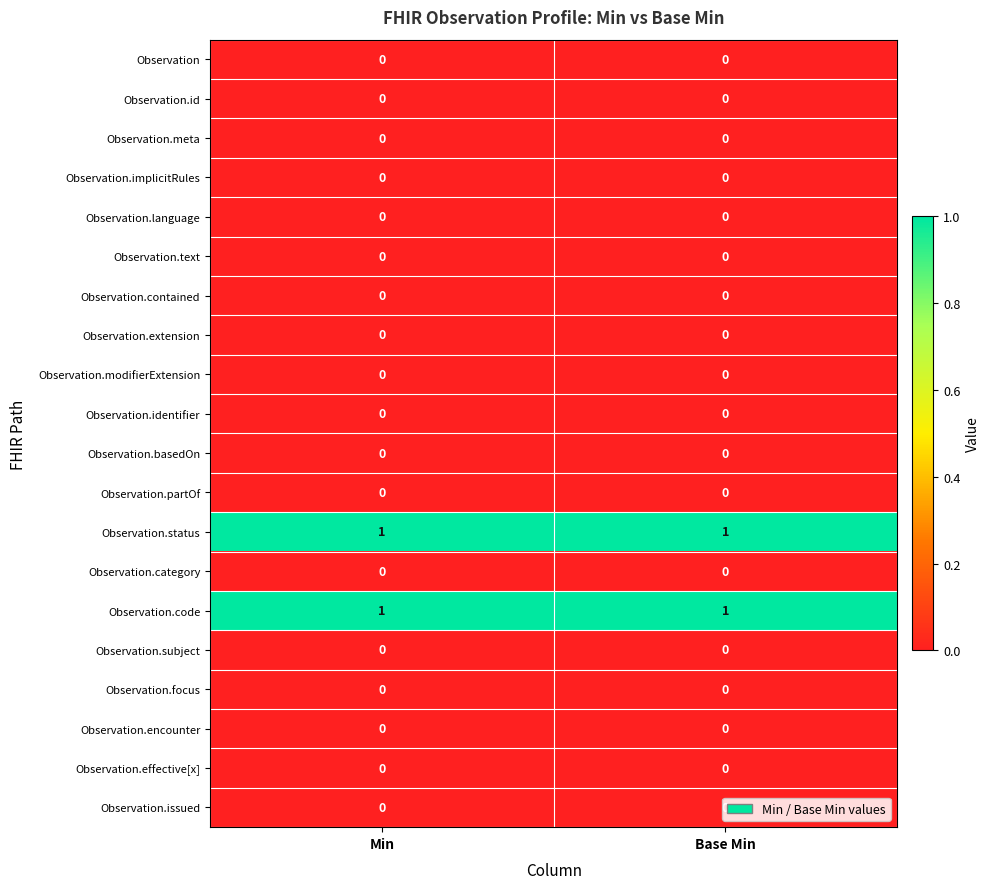

Is it true that Observation.text equals 0 at Base Min?

True